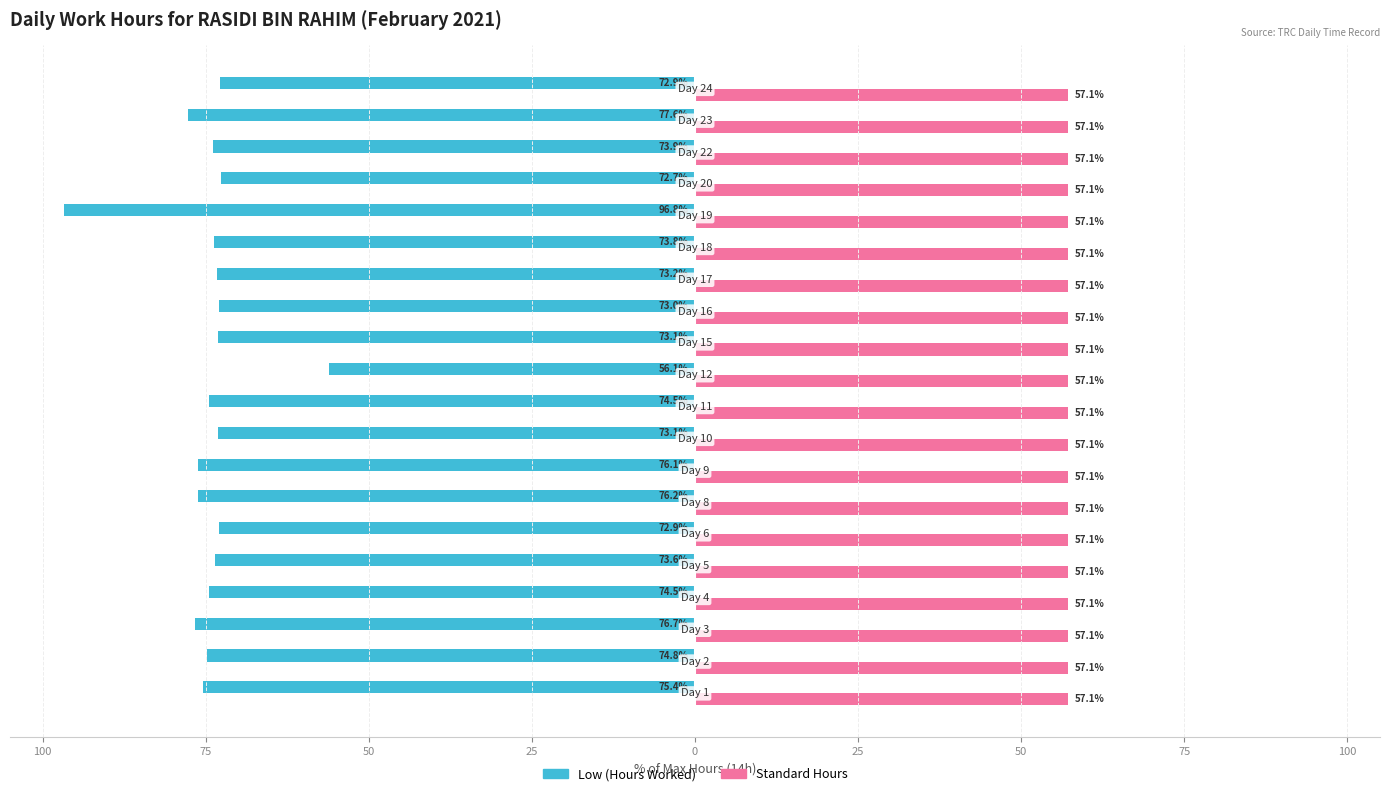

Which series has the largest range (max minus min)?

Low (Hours Worked)